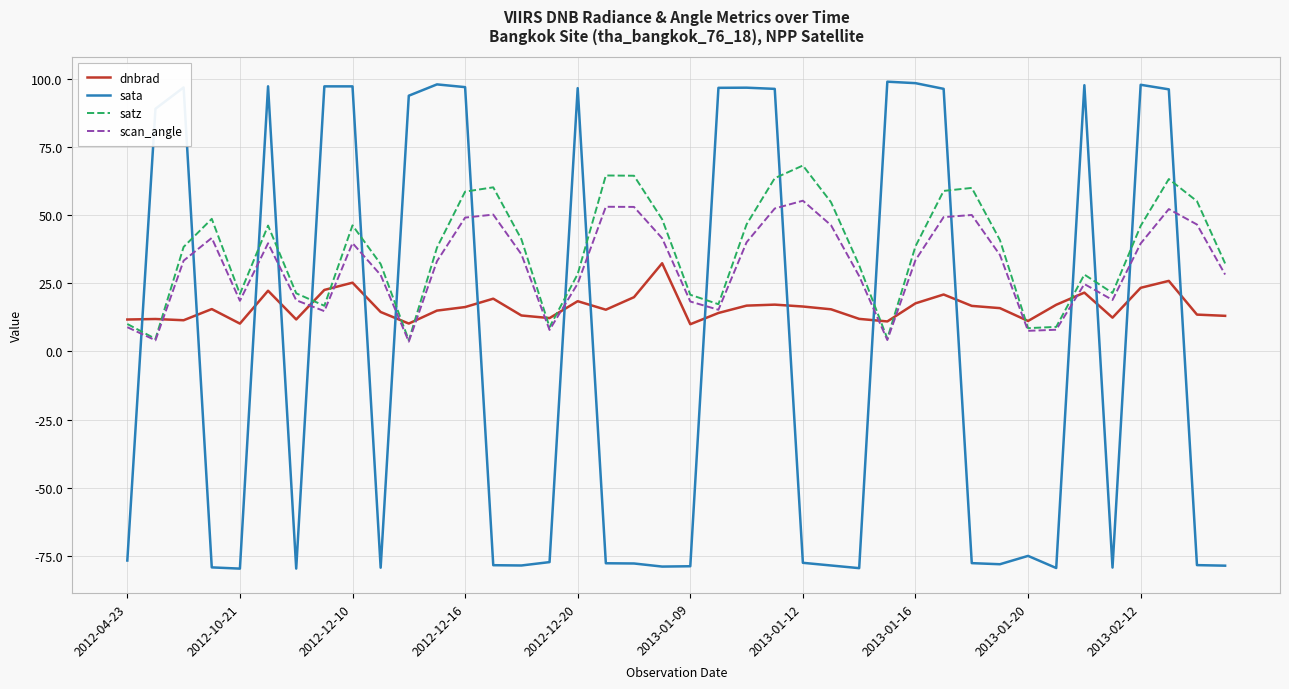

Which series has the largest range (max minus min)?

sata